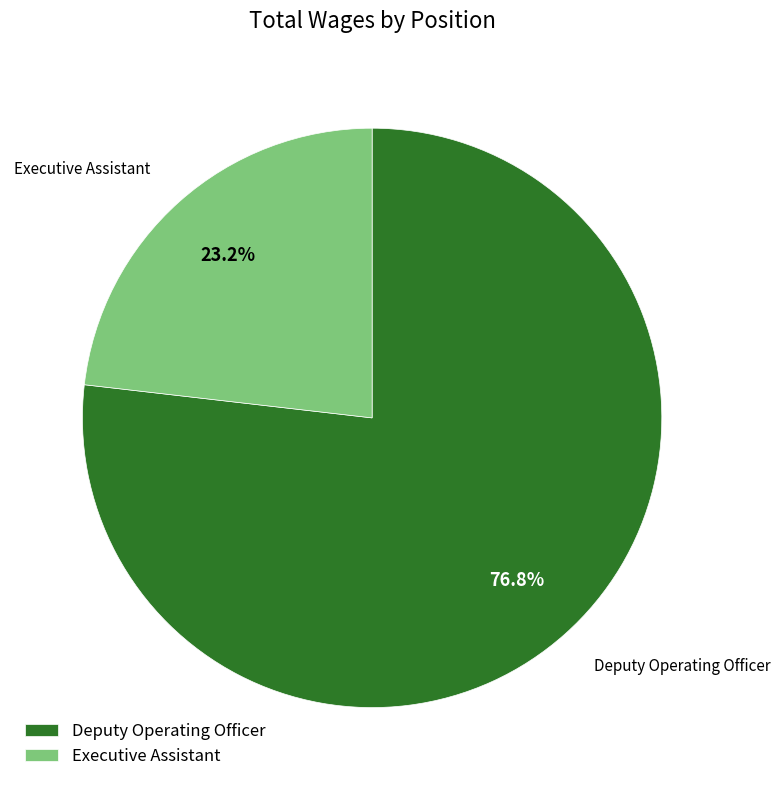

What percentage is the Executive Assistant slice, to the nearest percent?

23%